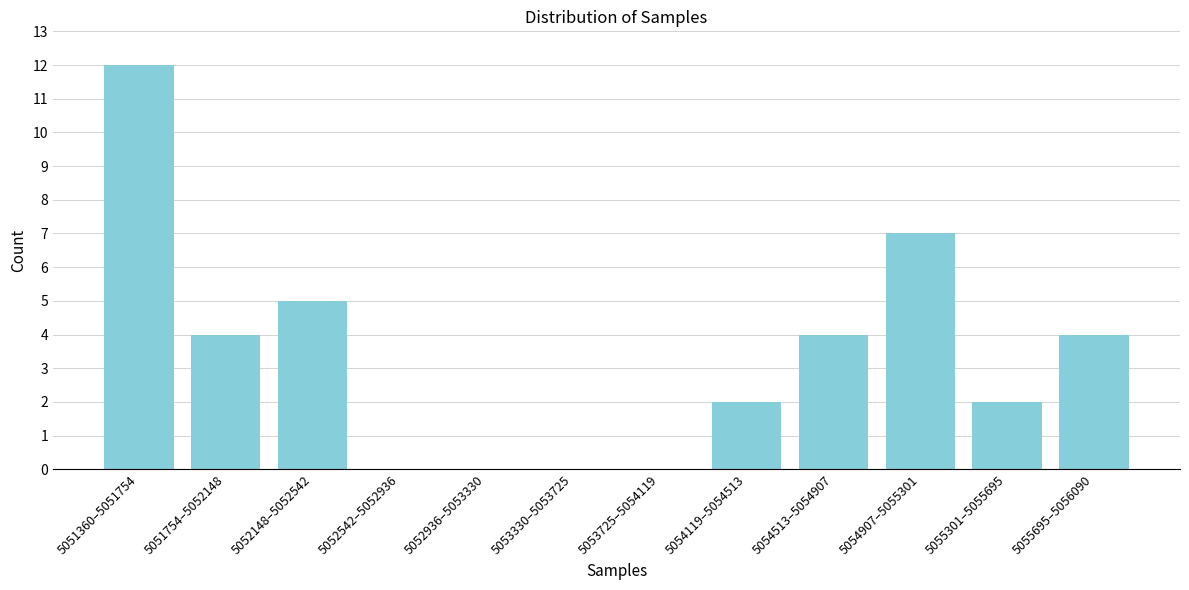

Reading left to right, extract all data points from this chart.

5051360–5051754=12	5051754–5052148=4	5052148–5052542=5	5052542–5052936=0	5052936–5053330=0	5053330–5053725=0	5053725–5054119=0	5054119–5054513=2	5054513–5054907=4	5054907–5055301=7	5055301–5055695=2	5055695–5056090=4